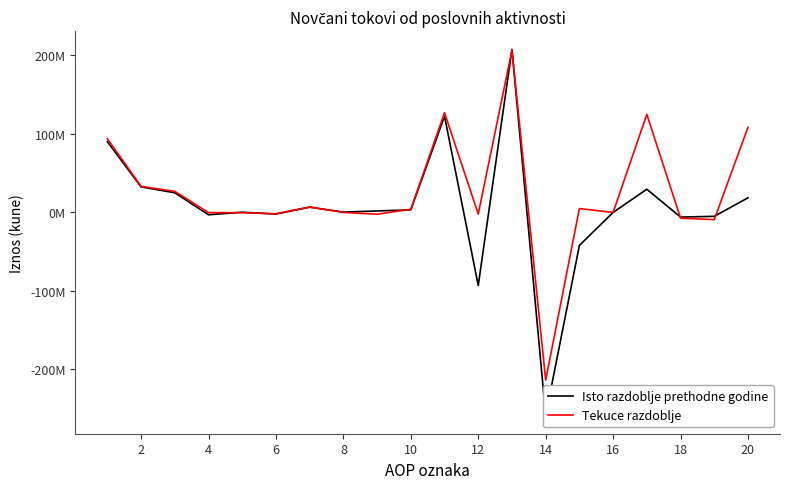

In Tekuce razdoblje, how many points are lower than both neighbors (excluding endpoints)?

6